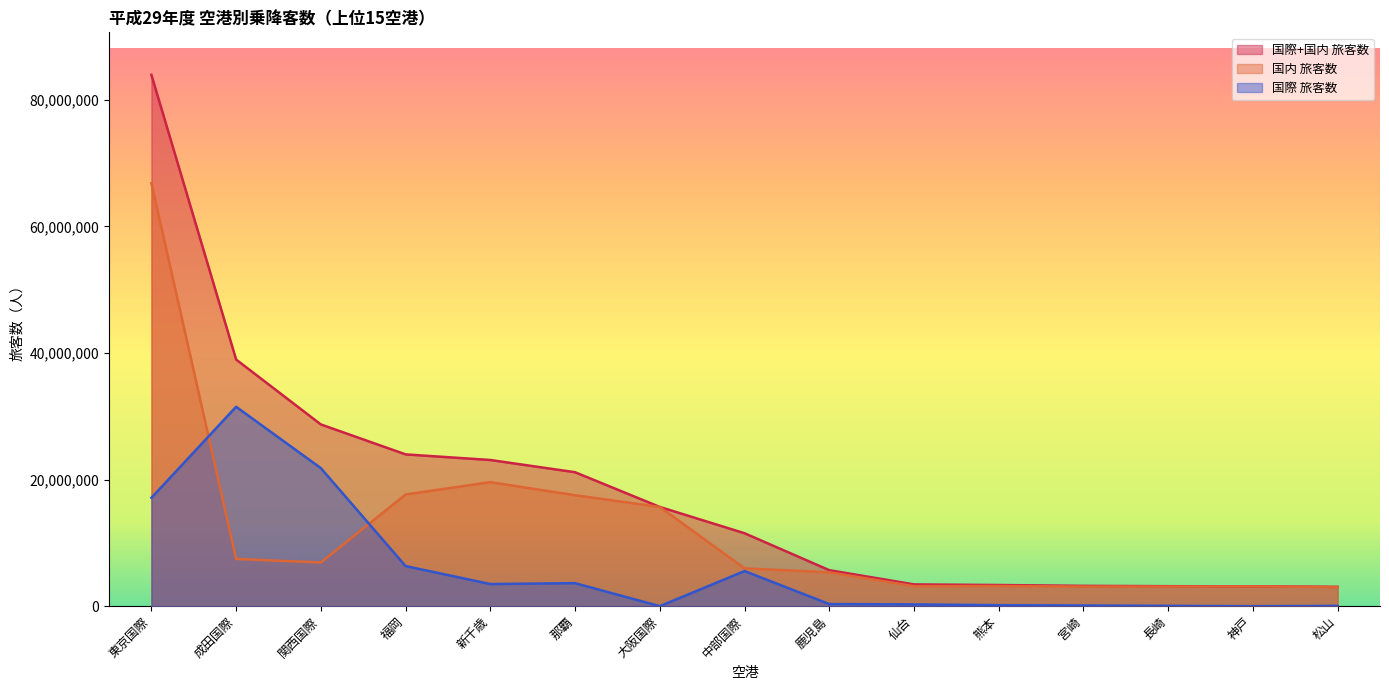

True or false: 国際+国内 旅客数 and 国際 旅客数 cross at least once.

False